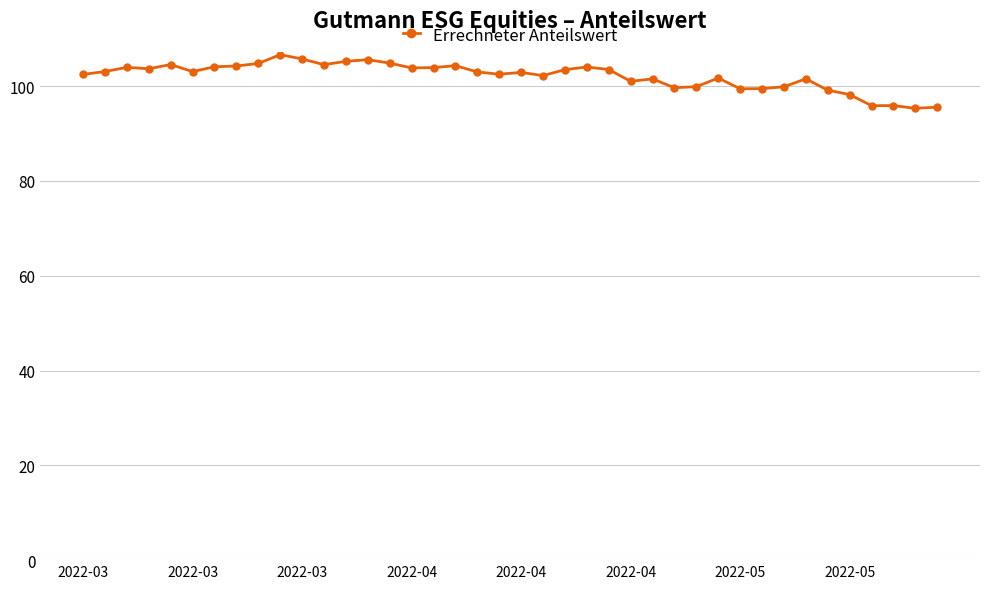

True or false: the data has more than 0 interior local peaks.

True